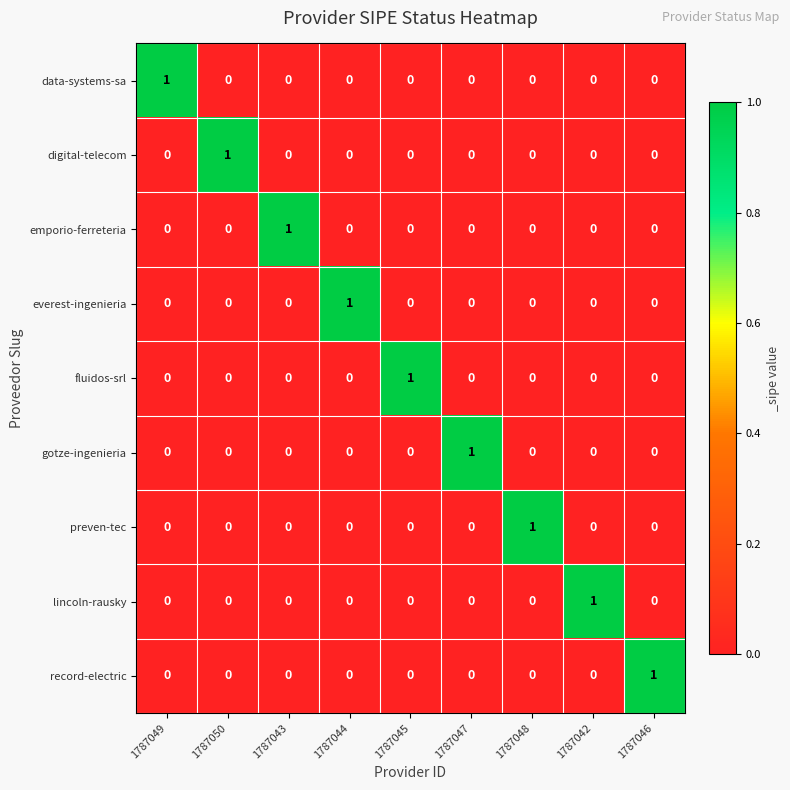

The gotze-ingenieria series shows 0 at 1787049. True or false?

True